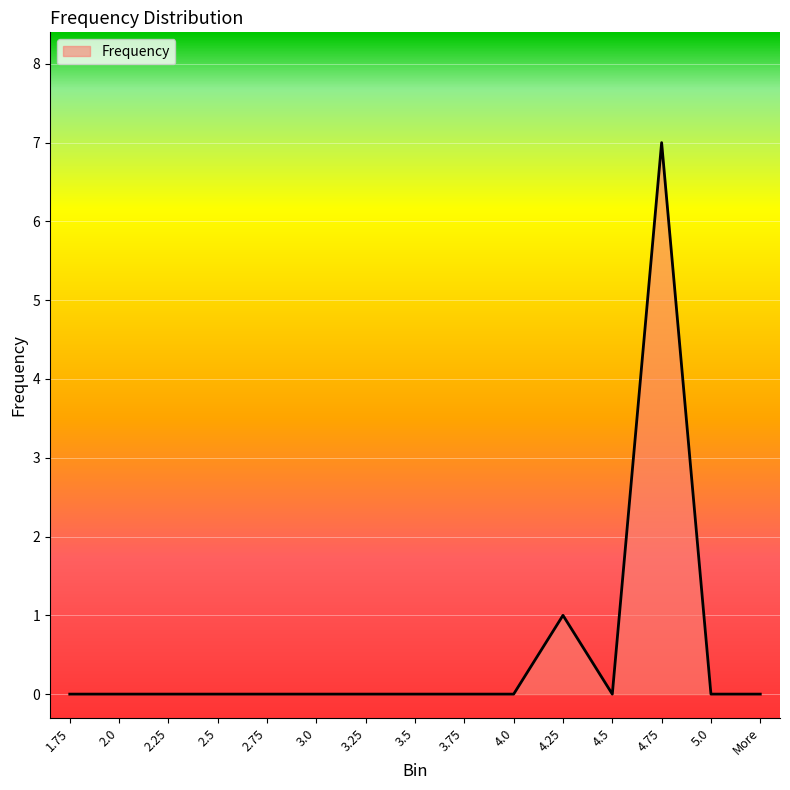

At which label is the value closest to 3?

4.25